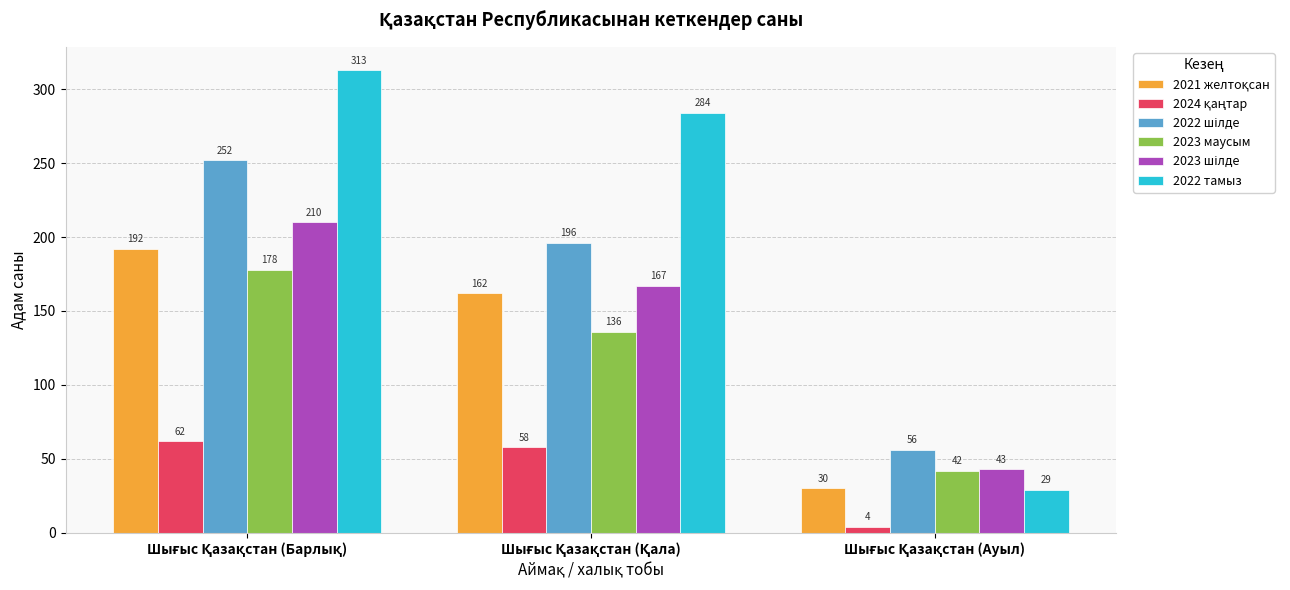

Which series has the largest total across all categories?

2022 тамыз